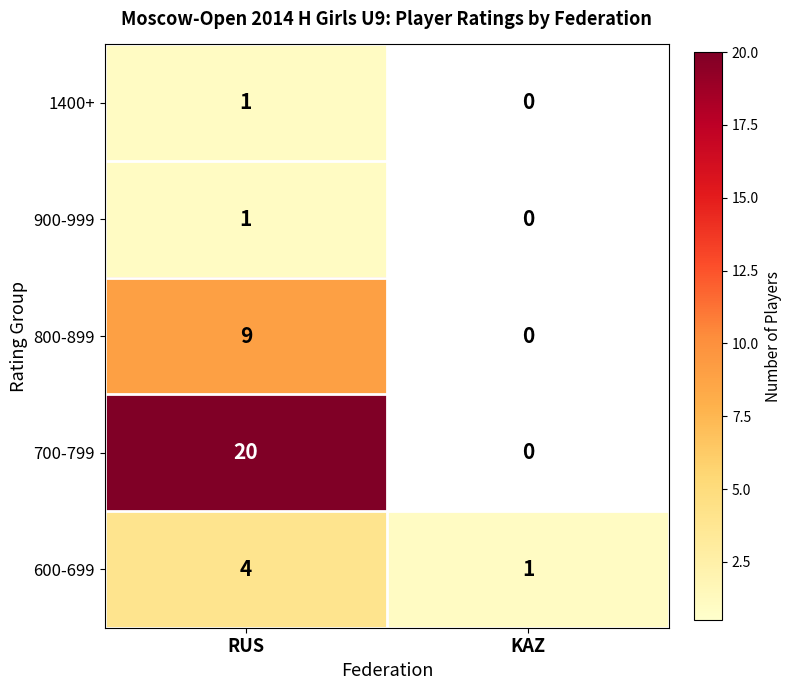

Which series has the largest range (max minus min)?

700-799